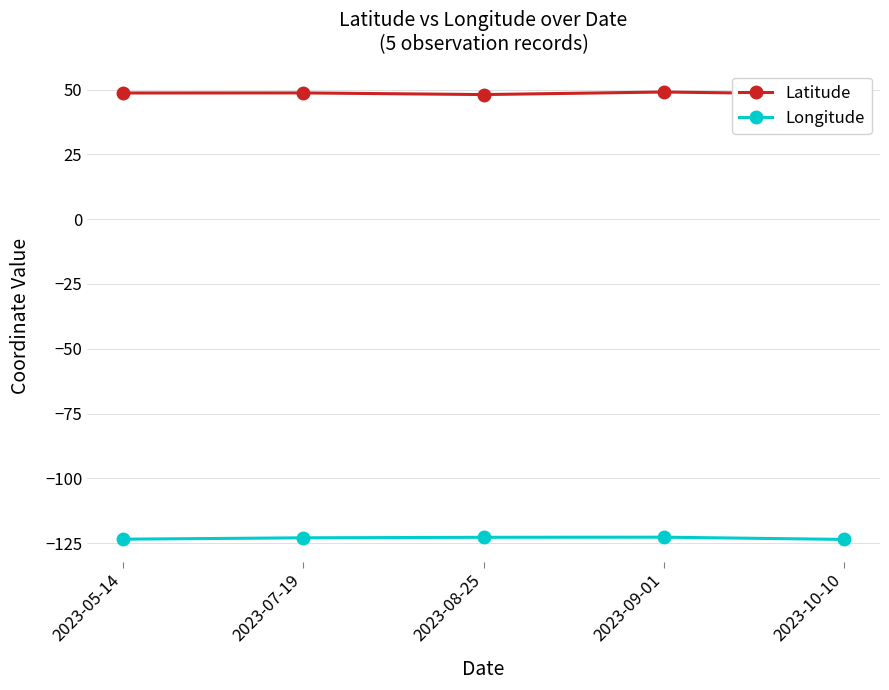

The Longitude series shows -122.9 at 2023-07-19. True or false?

True